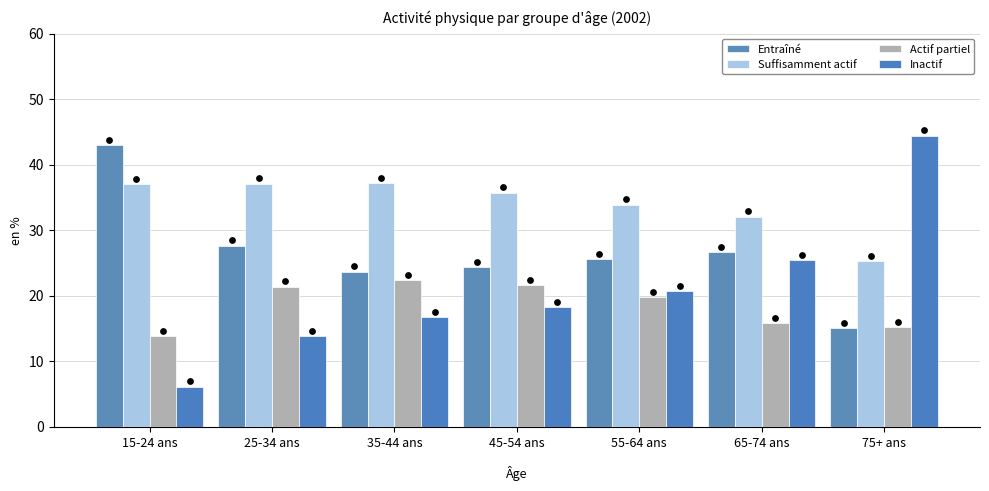

Which series contains the highest Y value?

Inactif